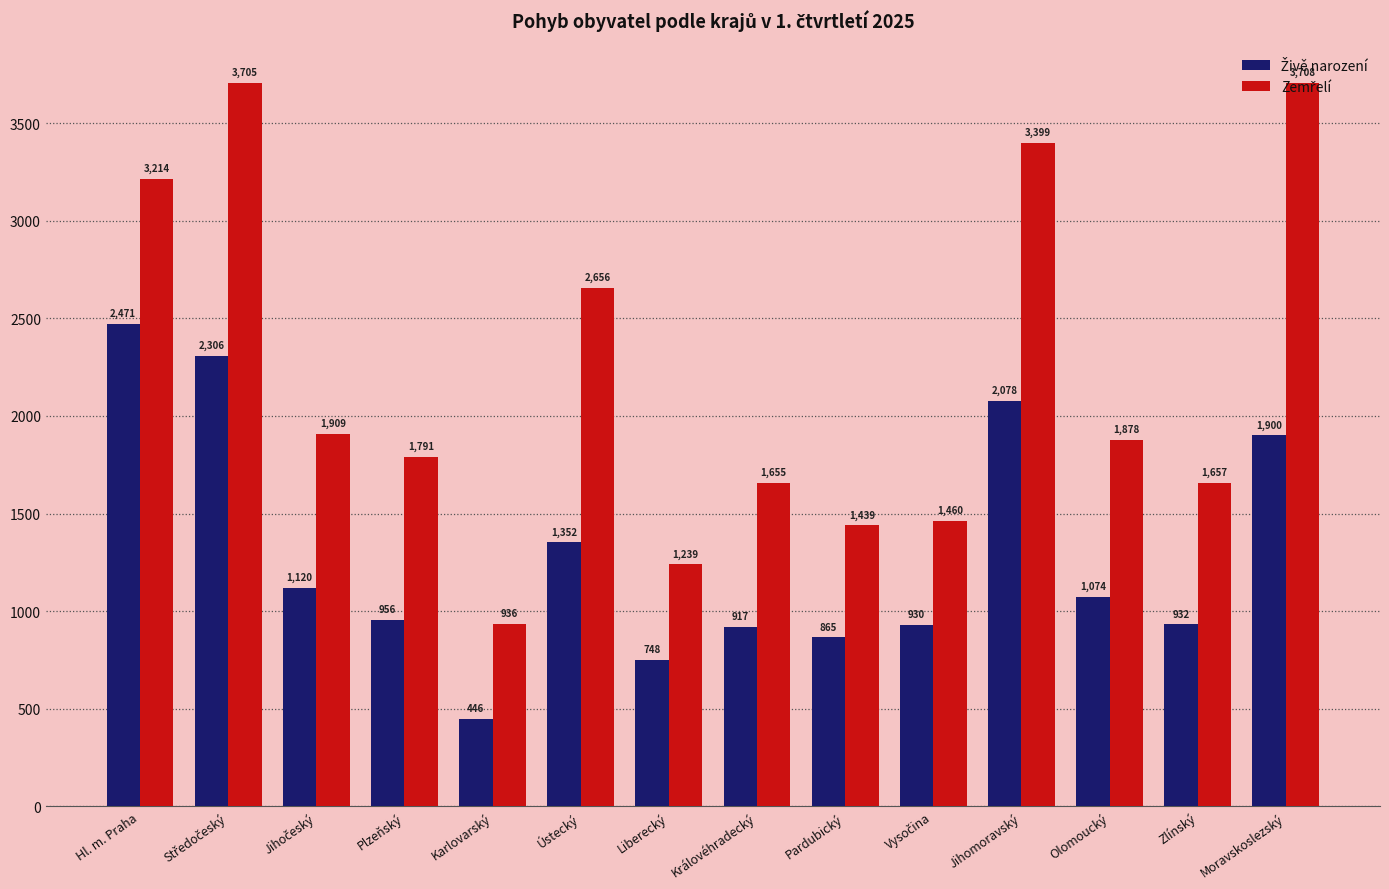

What is the minimum value shown in the chart?

446